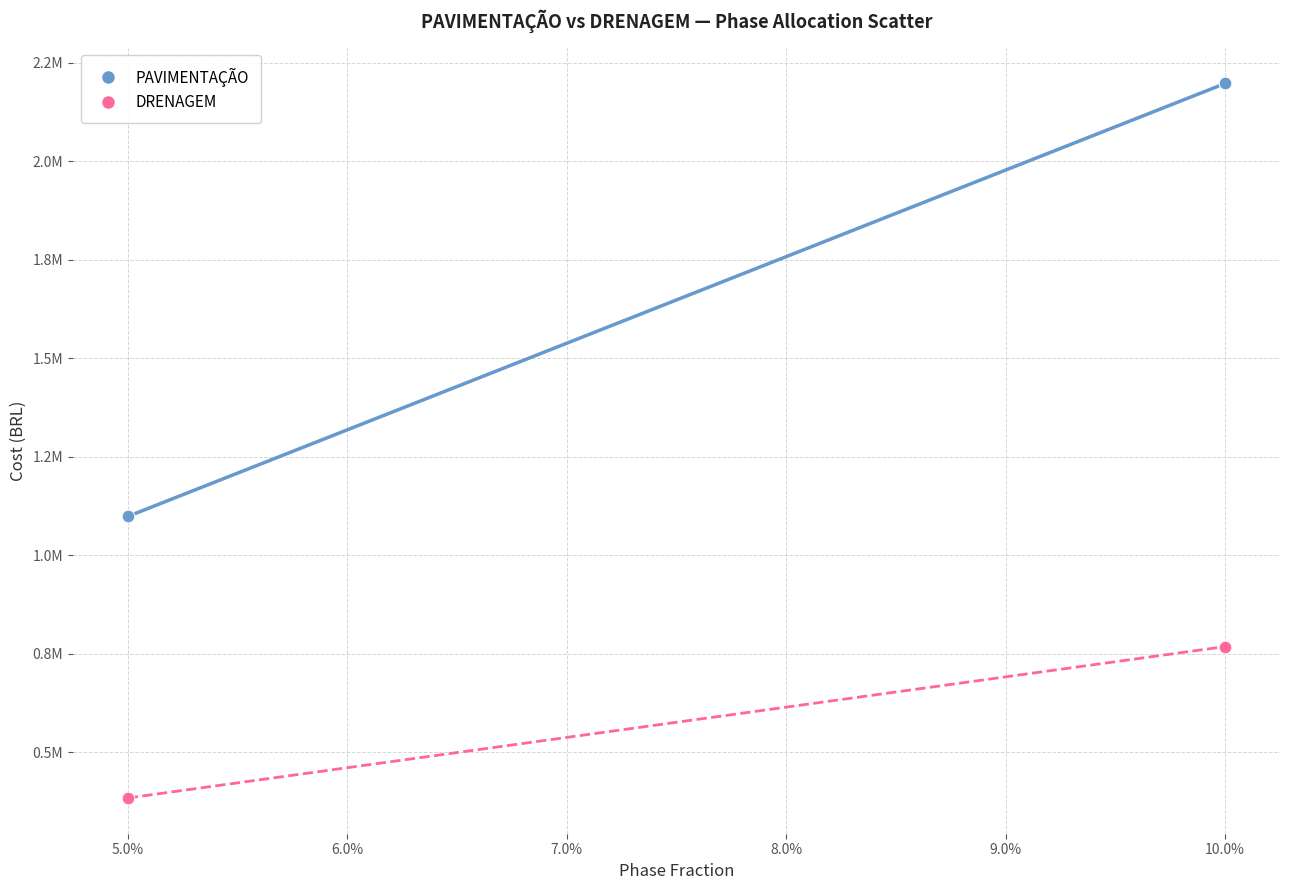

Which series reaches the minimum Y coordinate?

DRENAGEM